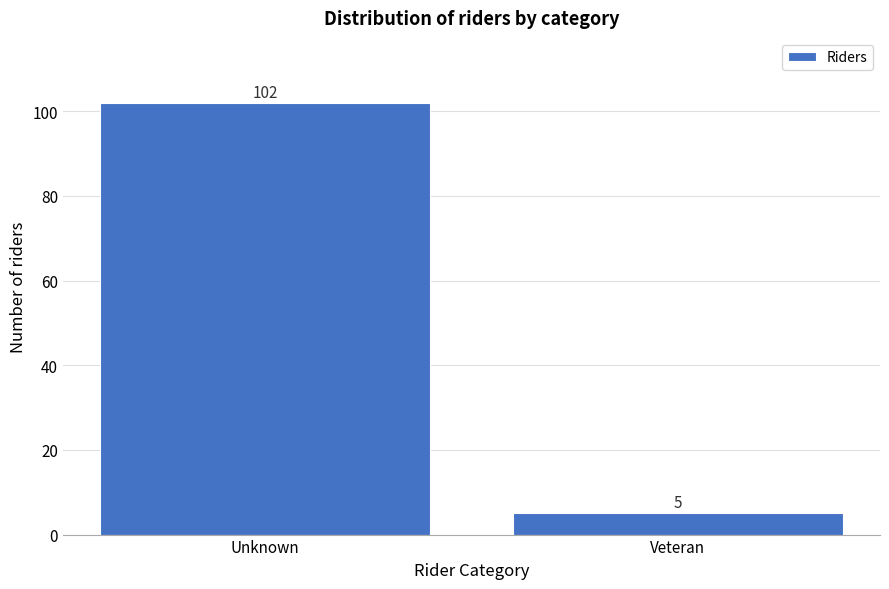

Reading right to left, transcribe all the data shown in this chart.

5	102